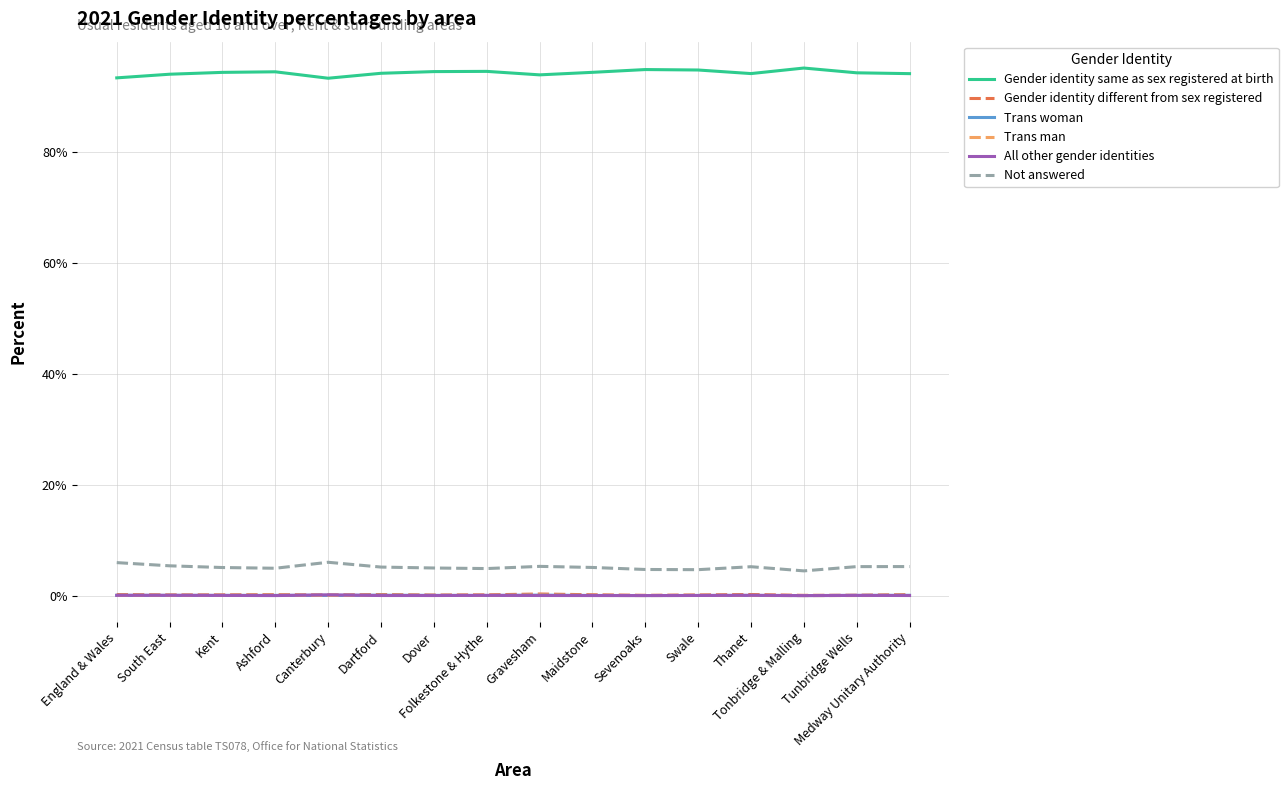

Is this an area chart (filled region under the line)?

No